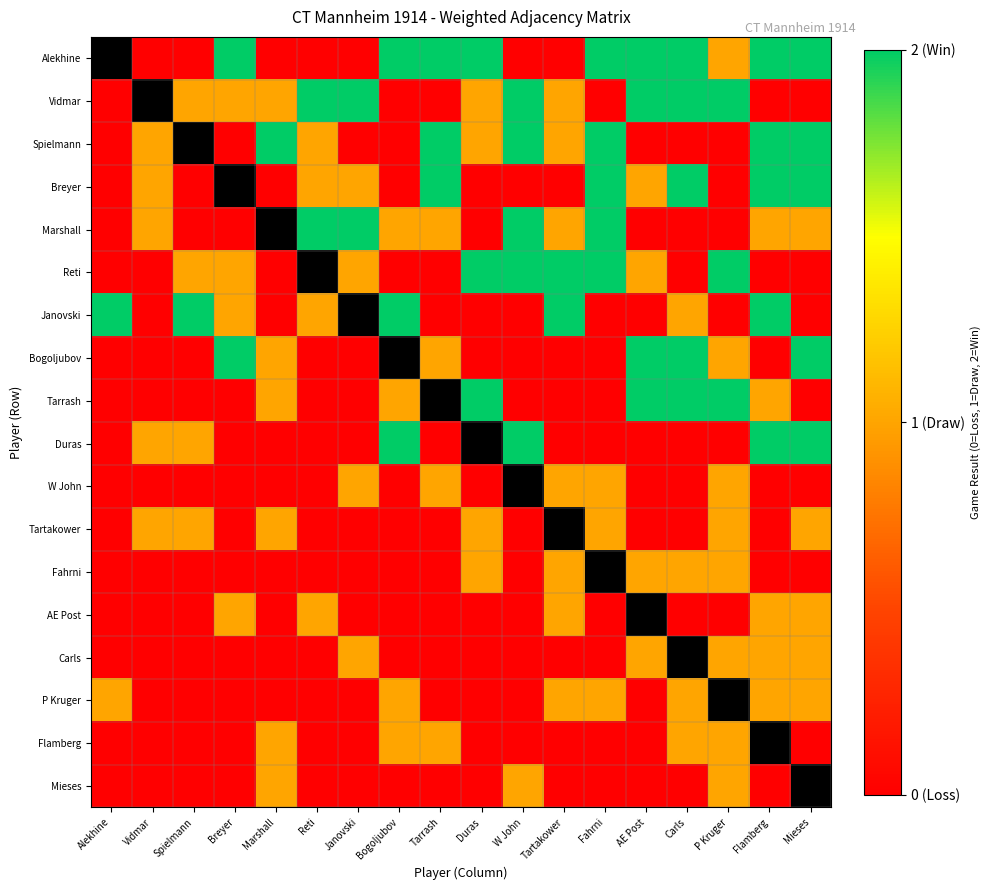

Between Reti and W John, which series saw the biggest shift?

Duras